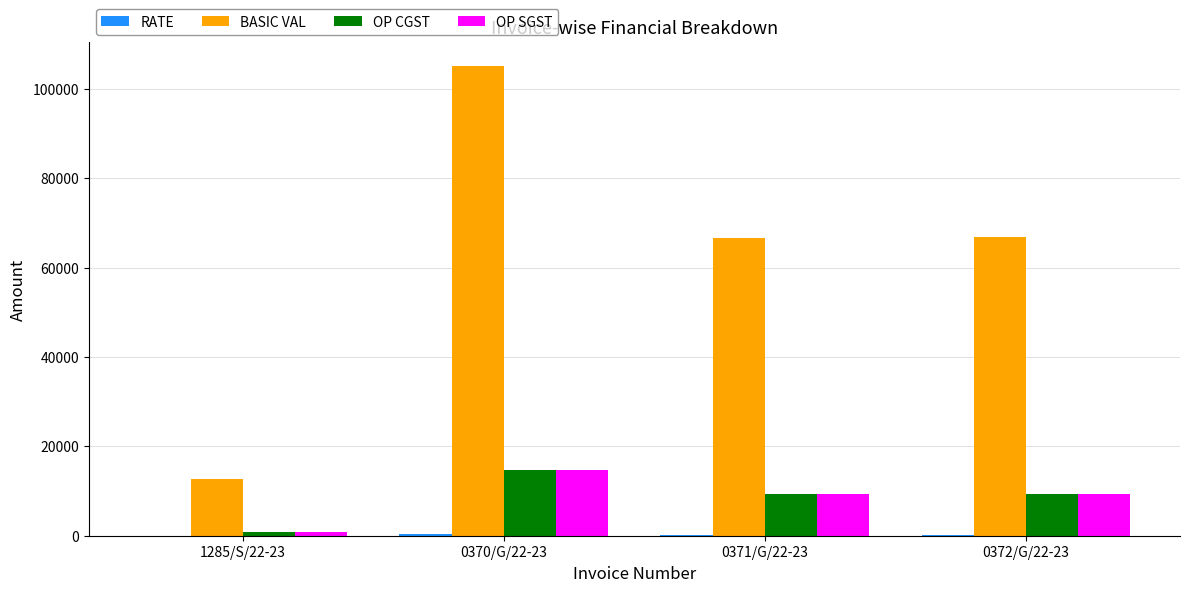

Which series changed the most between 1285/S/22-23 and 0370/G/22-23?

BASIC VAL